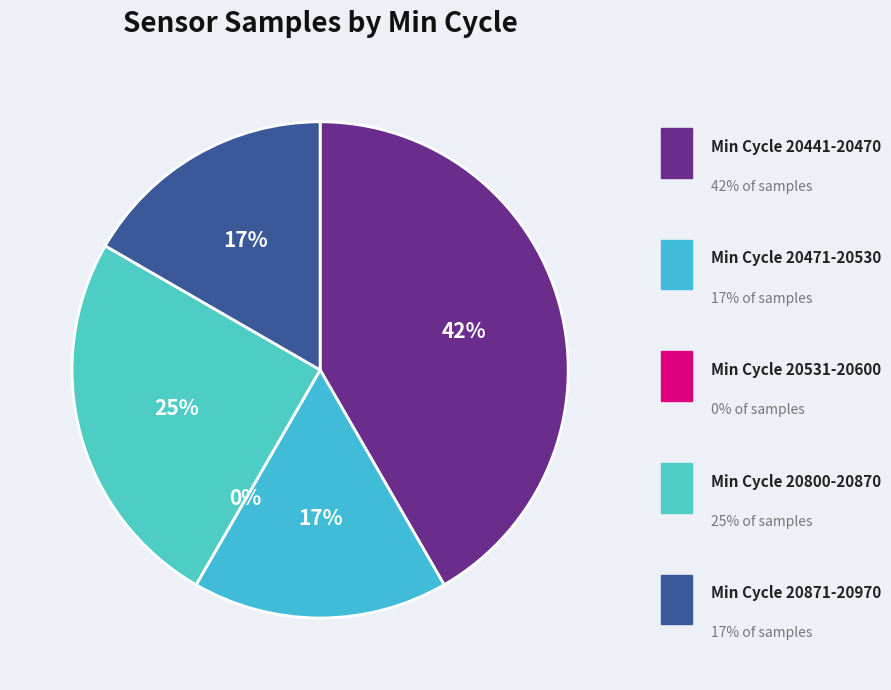

Does 28-20521 account for over 50% of the chart?

No